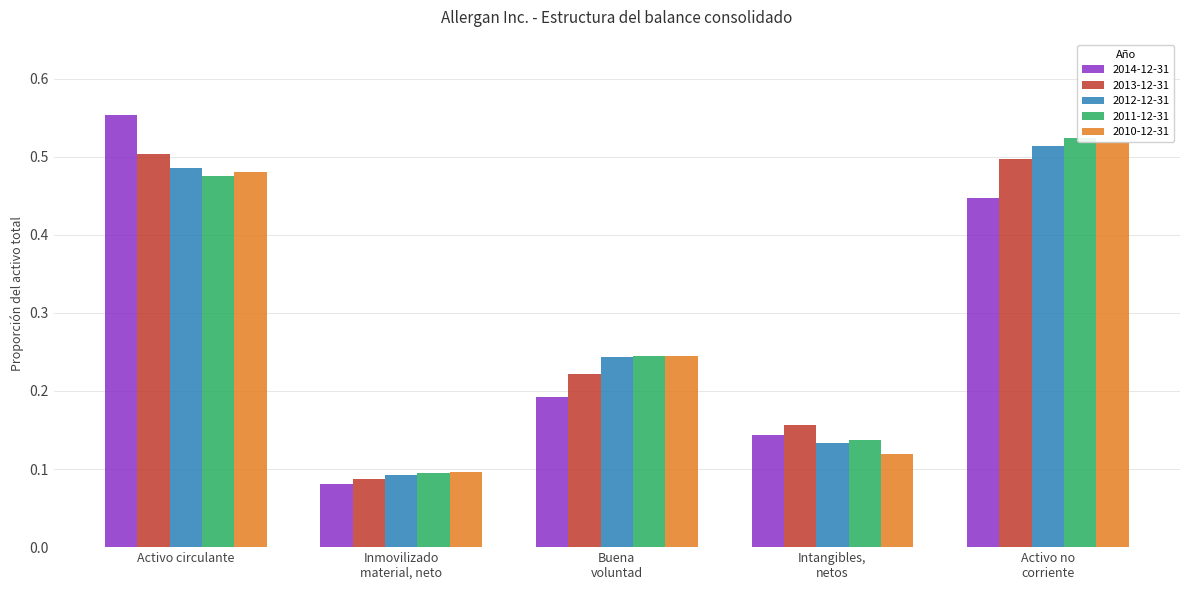

What is the spread (max minus min) of values at Activo circulante?

0.1